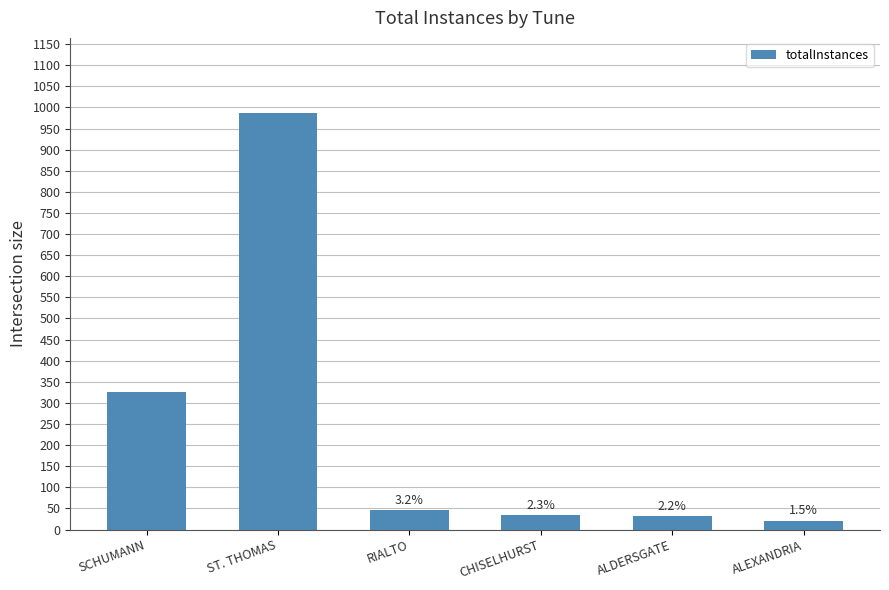

Rank the categories by value from highest to lowest.

ST. THOMAS, SCHUMANN, RIALTO, CHISELHURST, ALDERSGATE, ALEXANDRIA